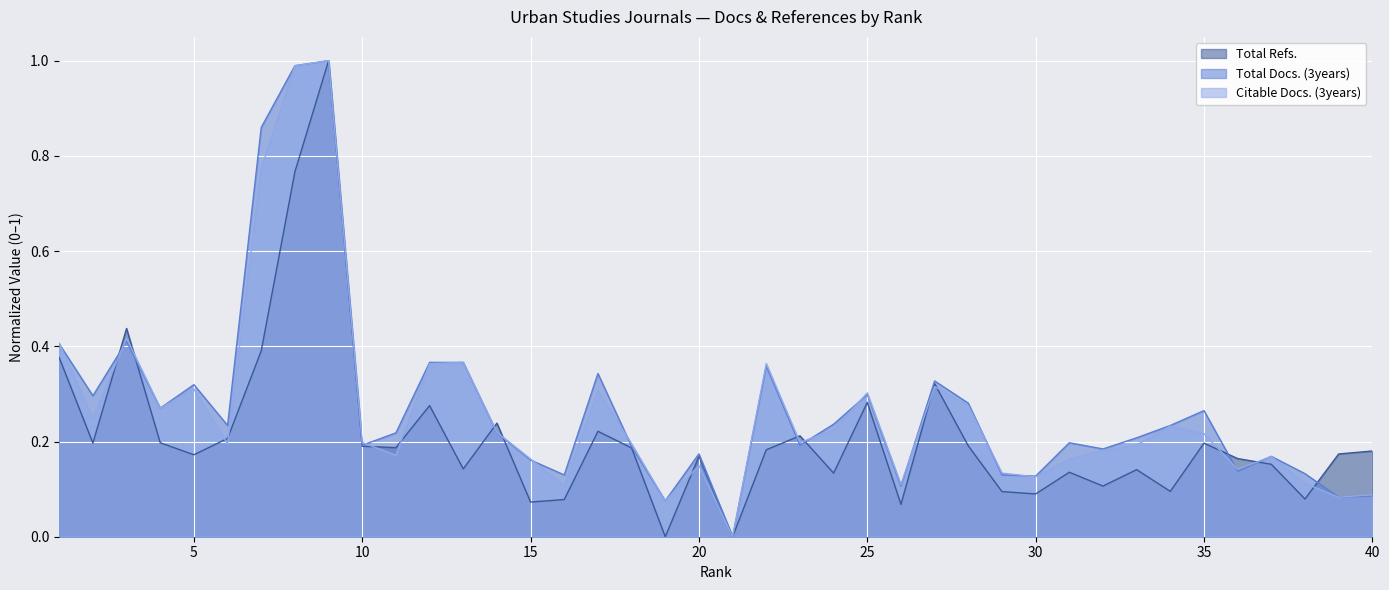

What is the difference between the second highest and second lowest values in the Citable Docs. (3years) series?

0.9